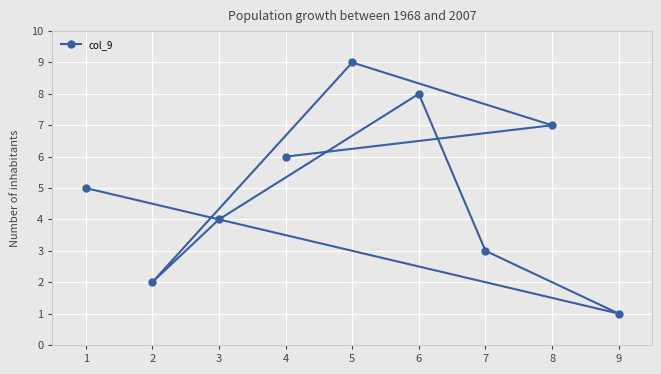

Rank the categories by value from lowest to highest.

9, 2, 7, 3, 1, 4, 8, 6, 5